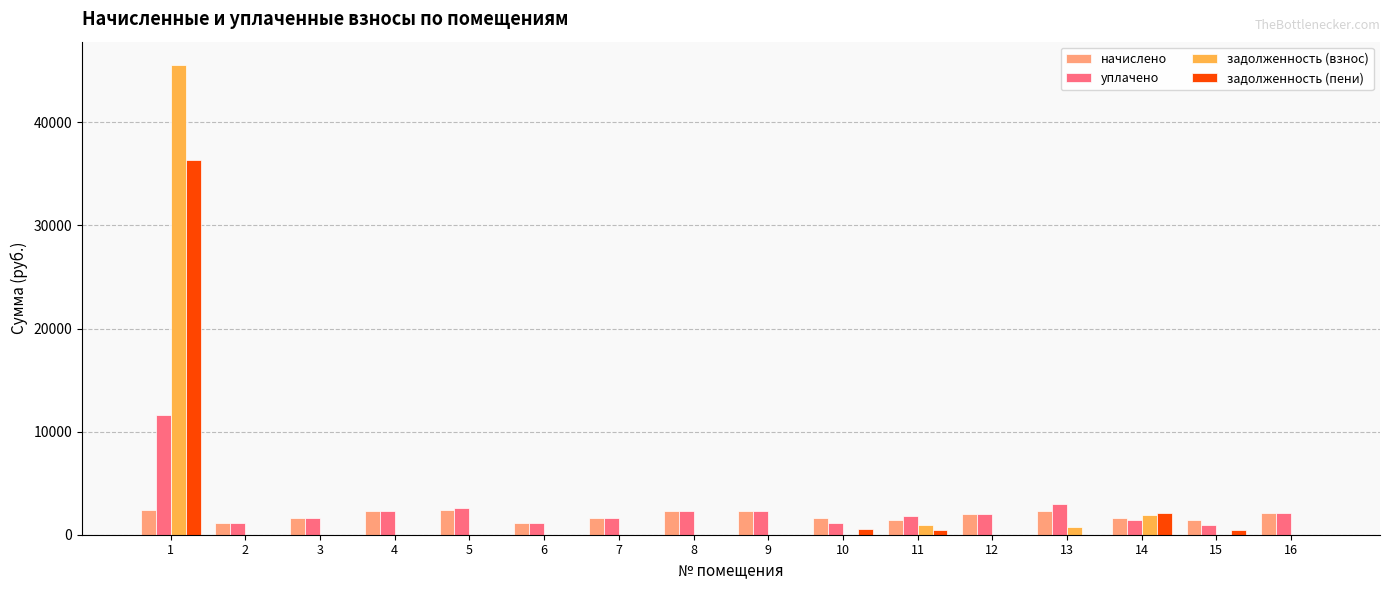

What is the maximum value for начислено?

2390.2